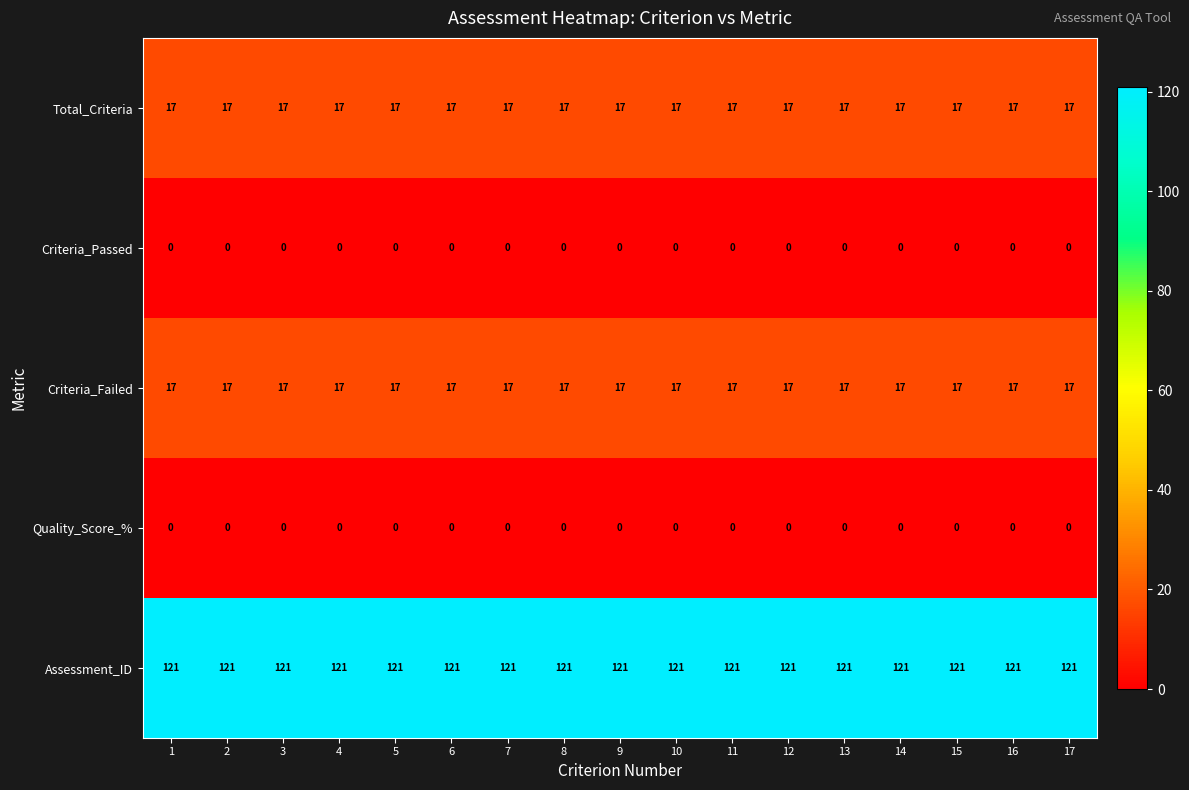

The Assessment_ID series shows 163 at 11. True or false?

False